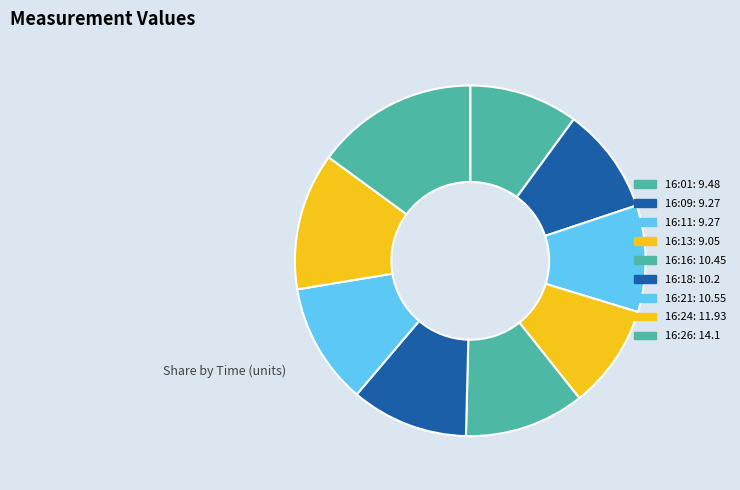

True or false: 16:09 accounts for 10% of the total.

True